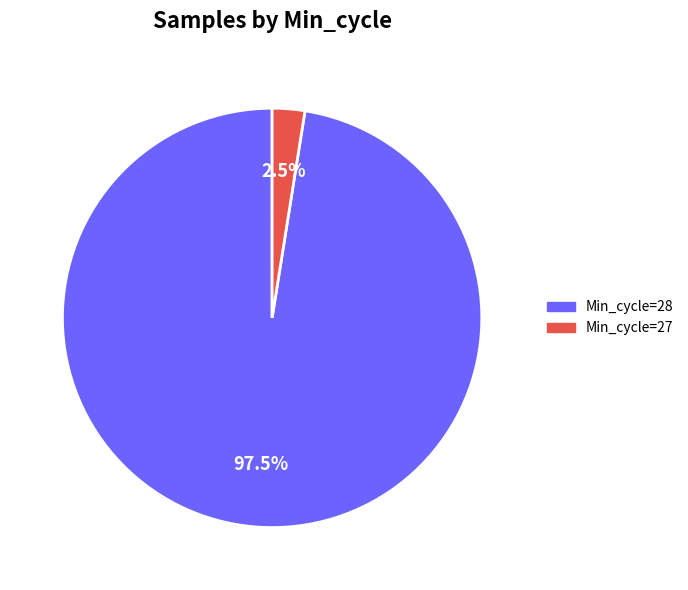

Count the number of slices in the pie.

2